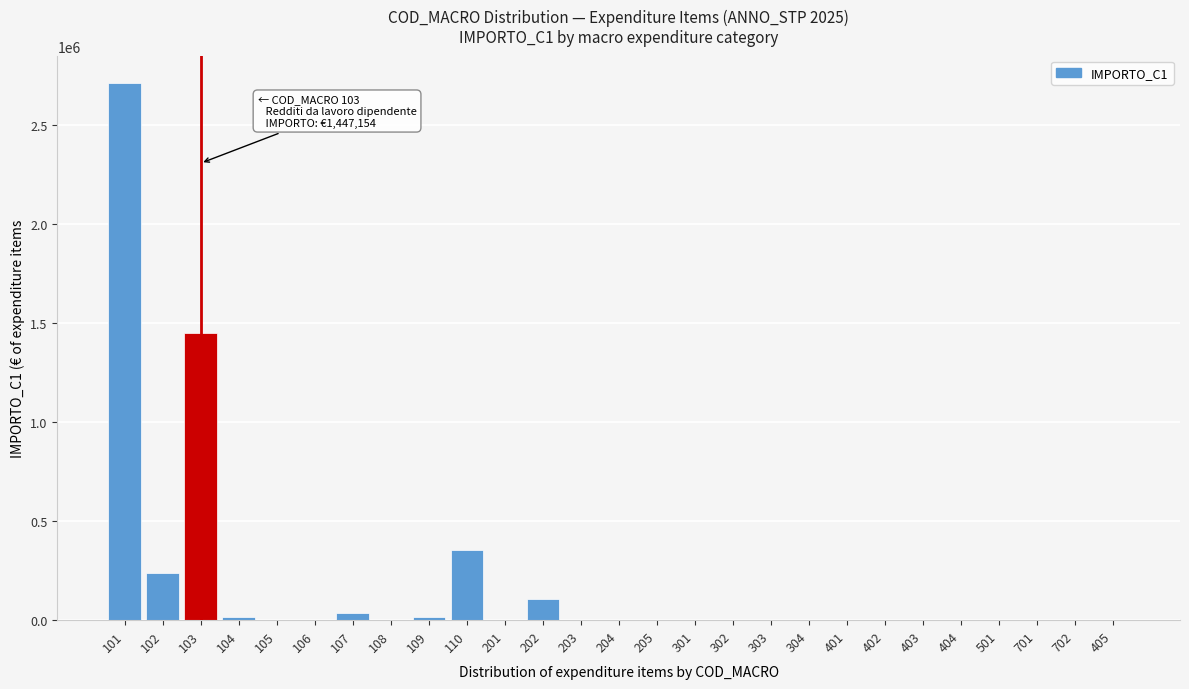

What is the maximum value shown in the chart?

2712443.3